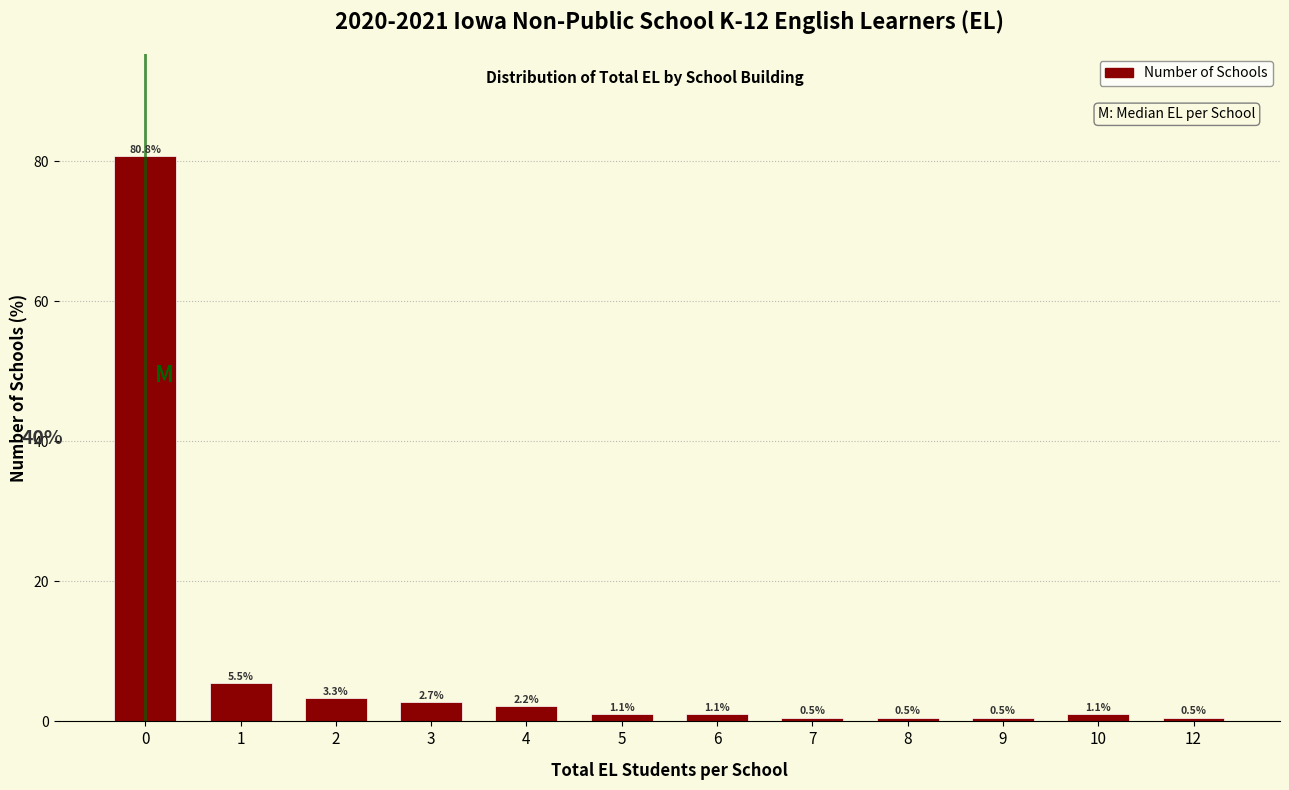

Reading left to right, extract all data points from this chart.

0=80.8	1=5.5	2=3.3	3=2.7	4=2.2	5=1.1	6=1.1	7=0.5	8=0.5	9=0.5	10=1.1	12=0.5